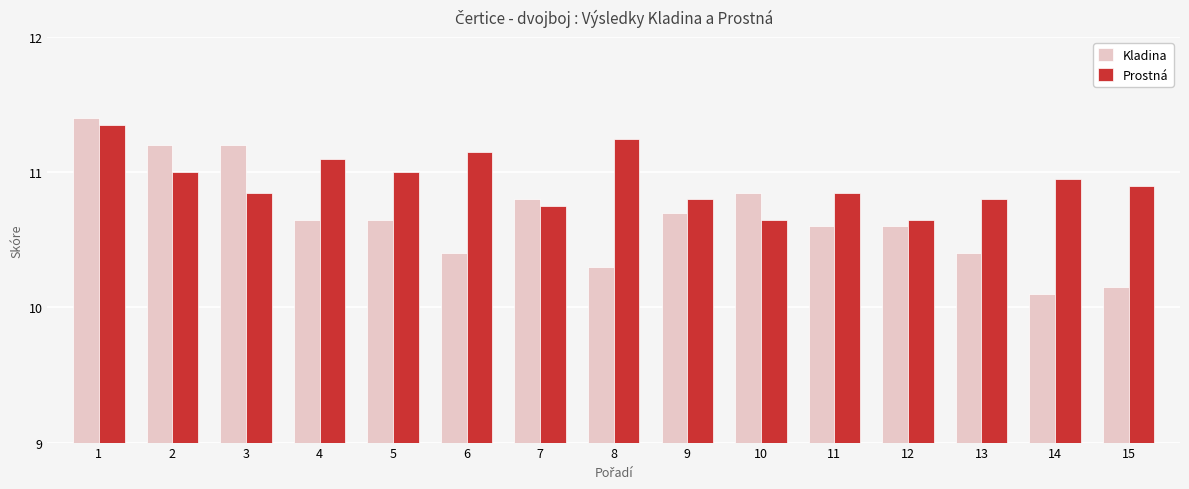

What is the spread (max minus min) of values at 9?

0.1